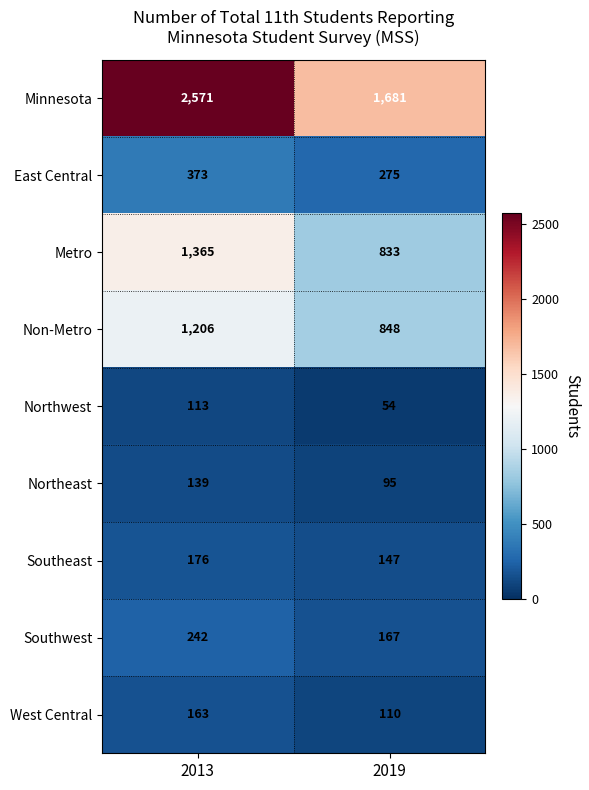

The Northeast series shows 95 at 2019. True or false?

True